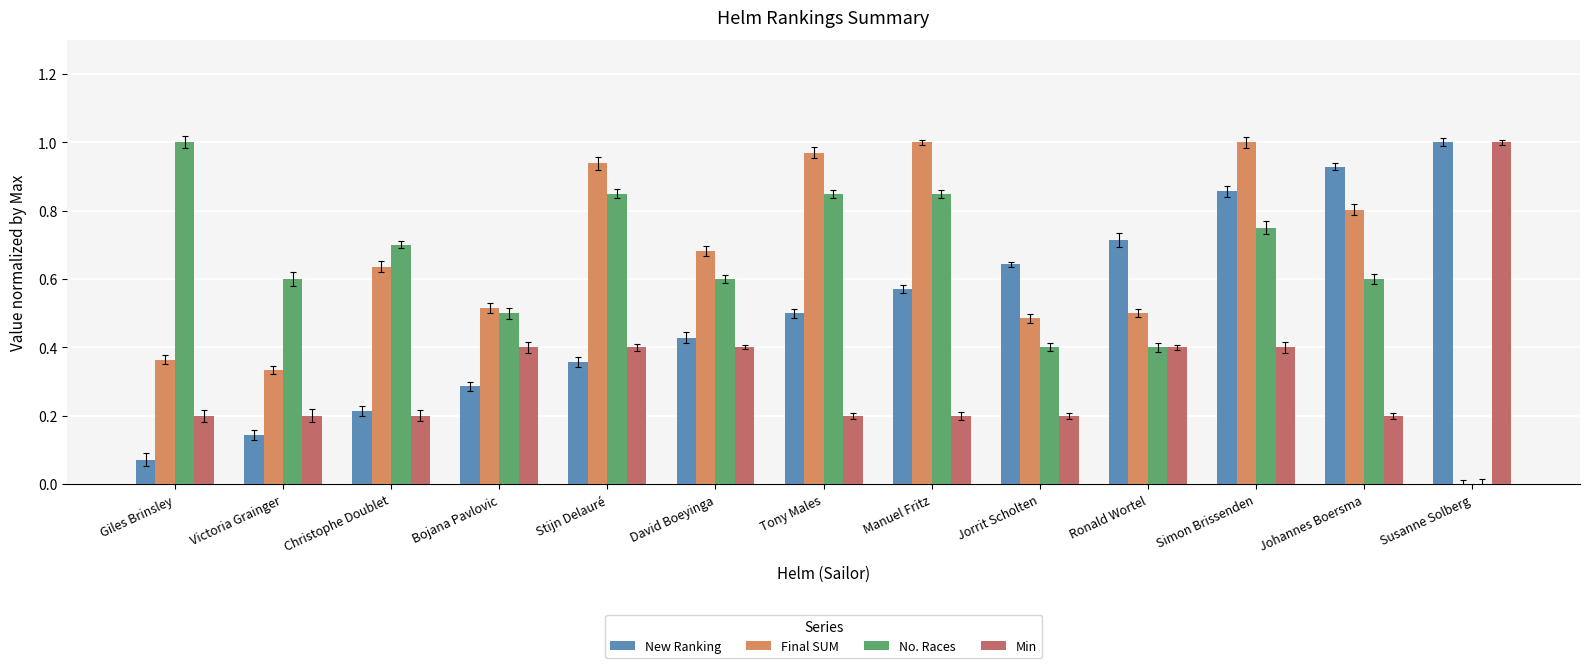

What is the label of the 2nd bar from the right?

Johannes Boersma